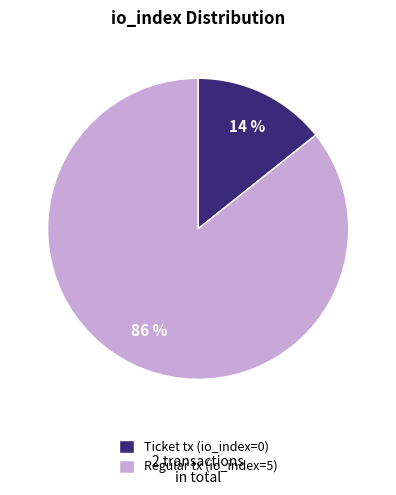

Rank the categories by value from lowest to highest.

Ticket tx (io_index=0), Regular tx (io_index=5)